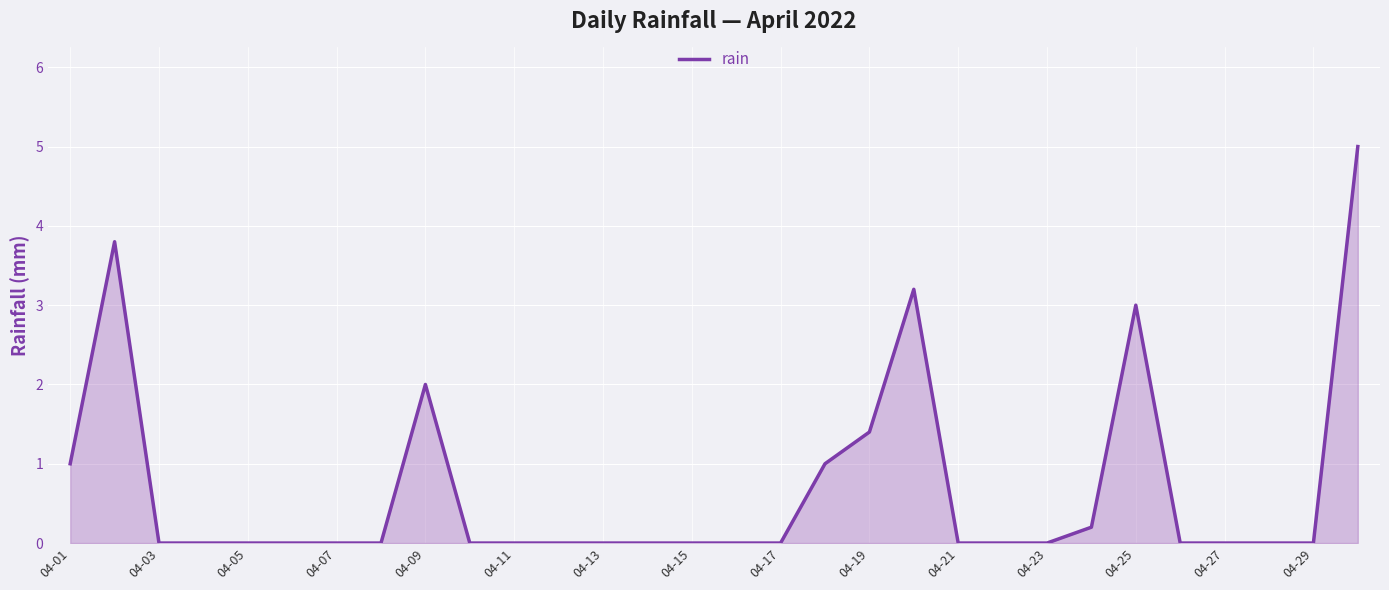

Does the chart display data point markers on the line(s)?

No